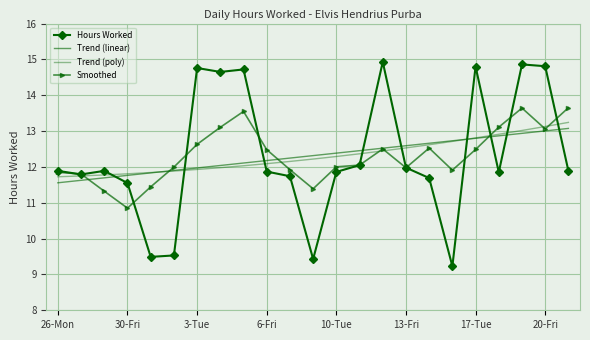

At which category does the chart reach its peak across all series?

14